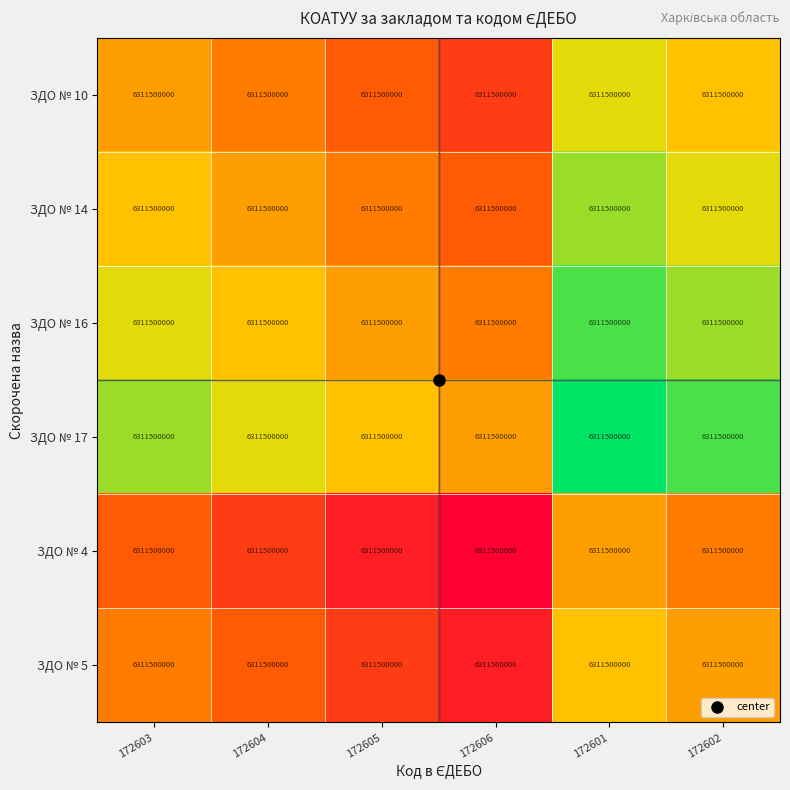

At which category is the sum across all series the highest?

172601